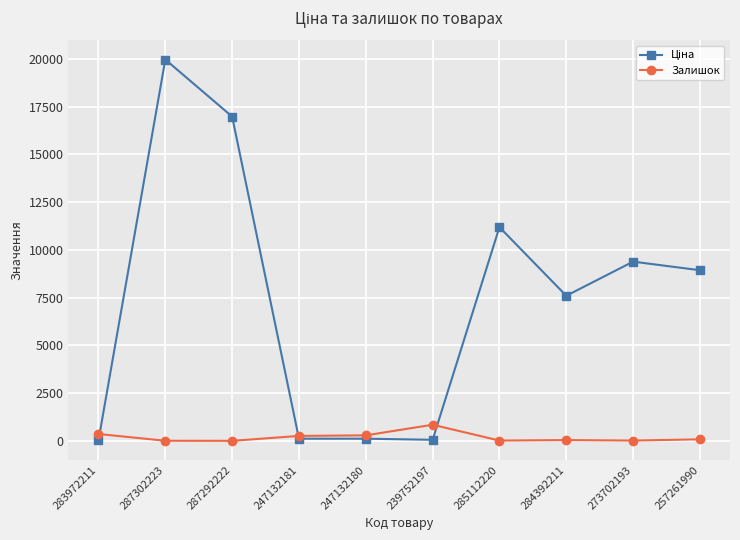

What is the label of the 10th point from the left?

257261990